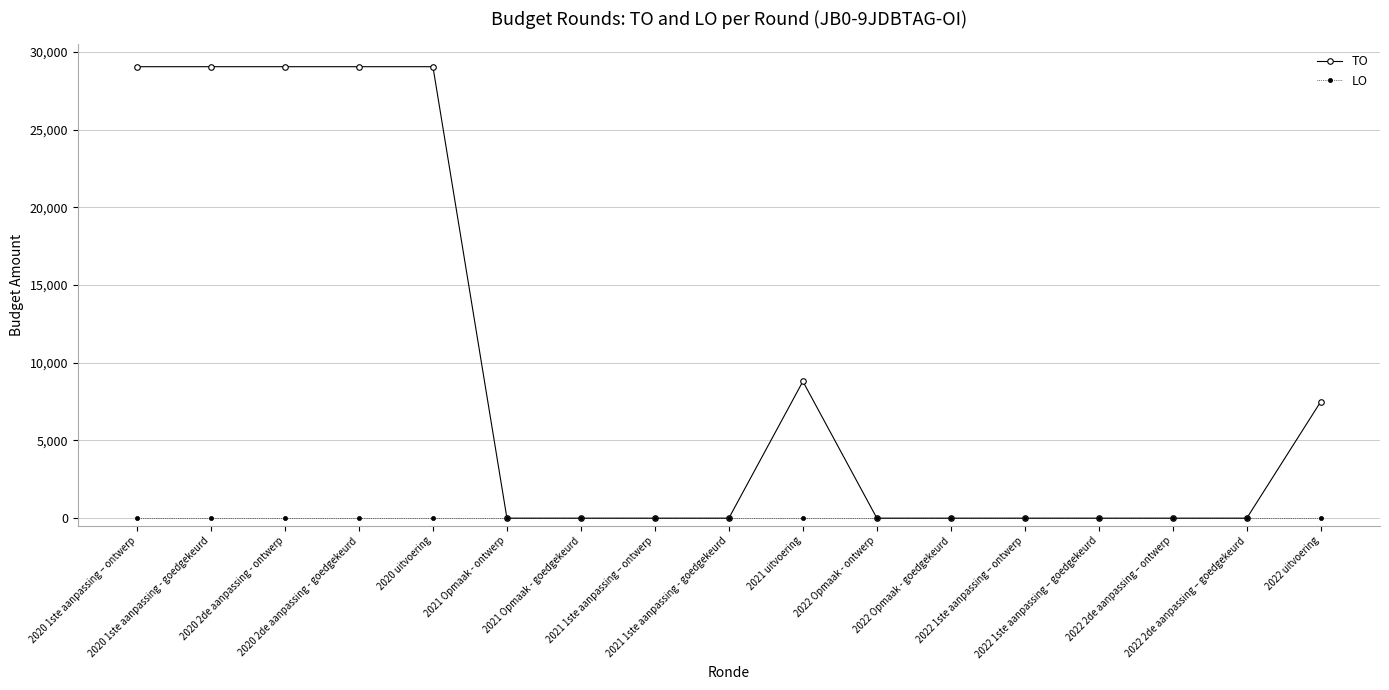

Rank the series by their maximum value, from lowest to highest.

LO, TO